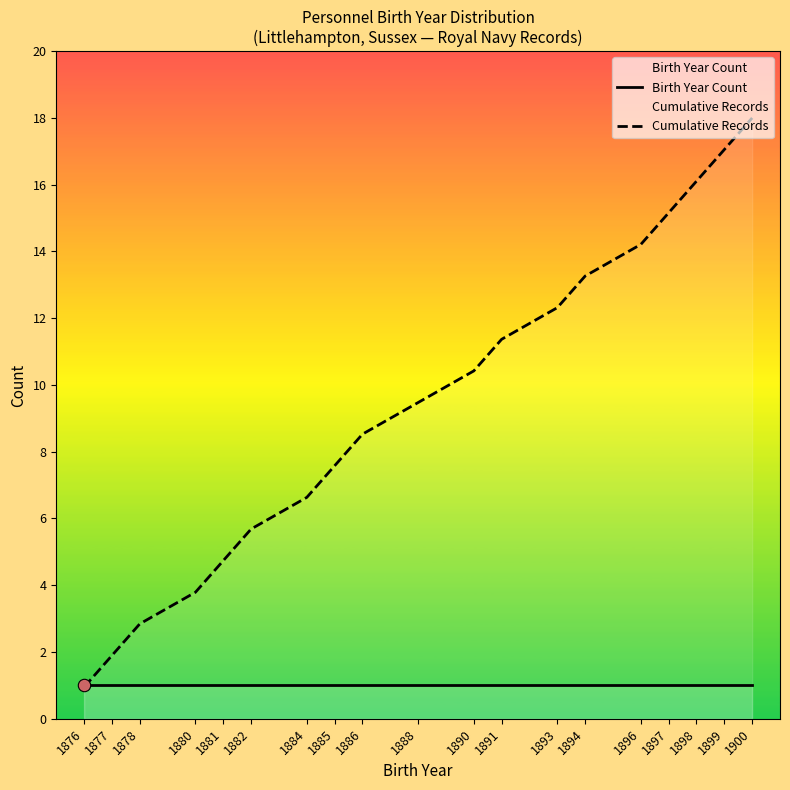

Which series contains the lowest Y value?

Cumulative Records